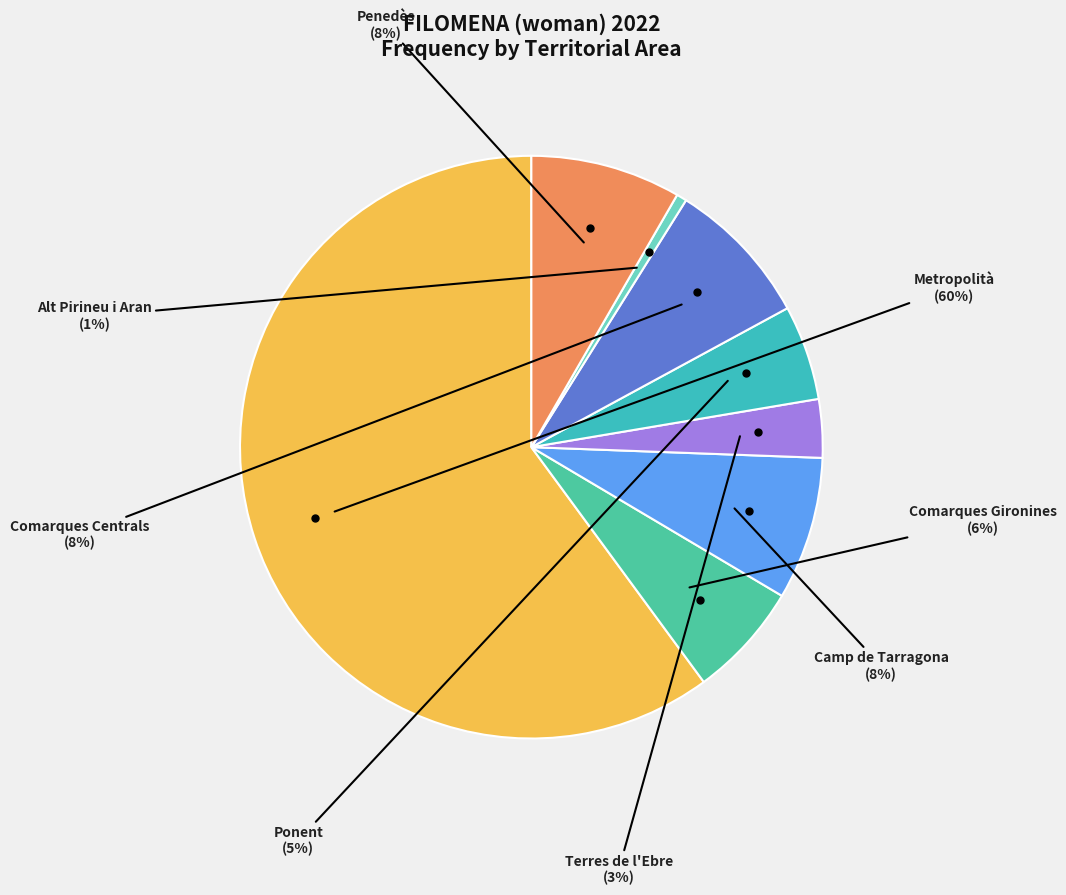

Which slice is the largest?

Metropolità